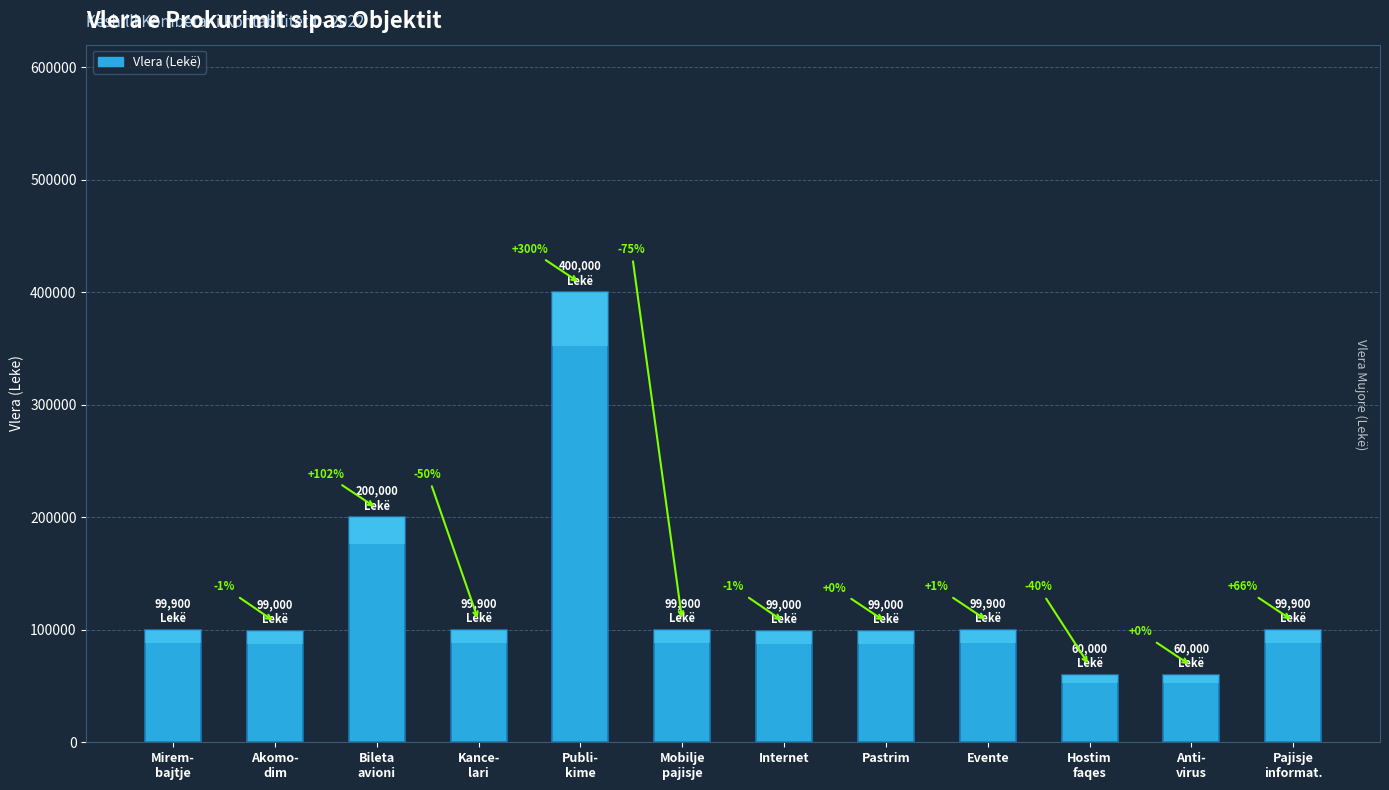

True or false: the data shows 99900 at Sherbim mirembajtje.

True